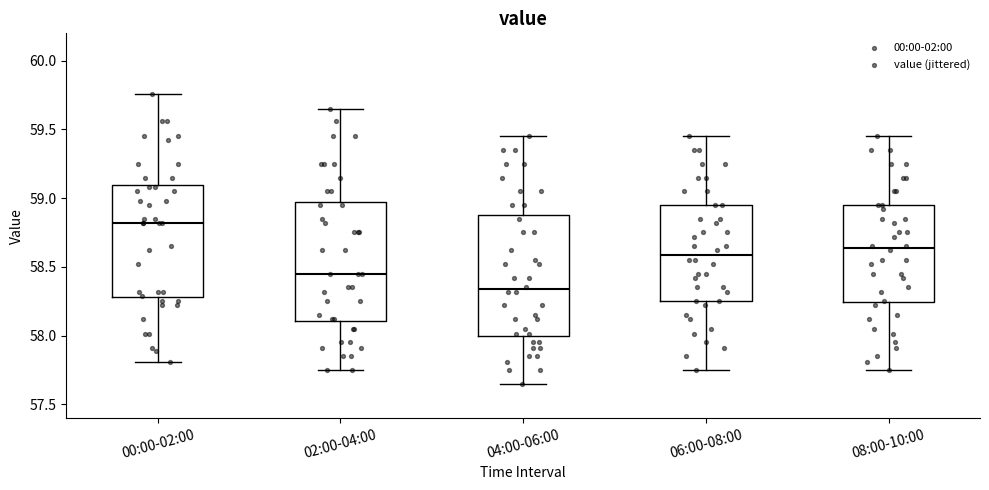

Reading left to right, transcribe this box plot: for each box, give where its median line is, the range the box spans, and where its two whiskers end, as read against the y-axis. The values are not printed on the chart, so give them approximately, as read against the axis.

00:00-02:00: median 58.80, box 58.30 to 59.10, whiskers 57.80 to 59.75
02:00-04:00: median 58.45, box 58.10 to 59.00, whiskers 57.75 to 59.65
04:00-06:00: median 58.35, box 58.00 to 58.90, whiskers 57.65 to 59.45
06:00-08:00: median 58.60, box 58.25 to 58.95, whiskers 57.75 to 59.45
08:00-10:00: median 58.65, box 58.25 to 58.95, whiskers 57.75 to 59.45